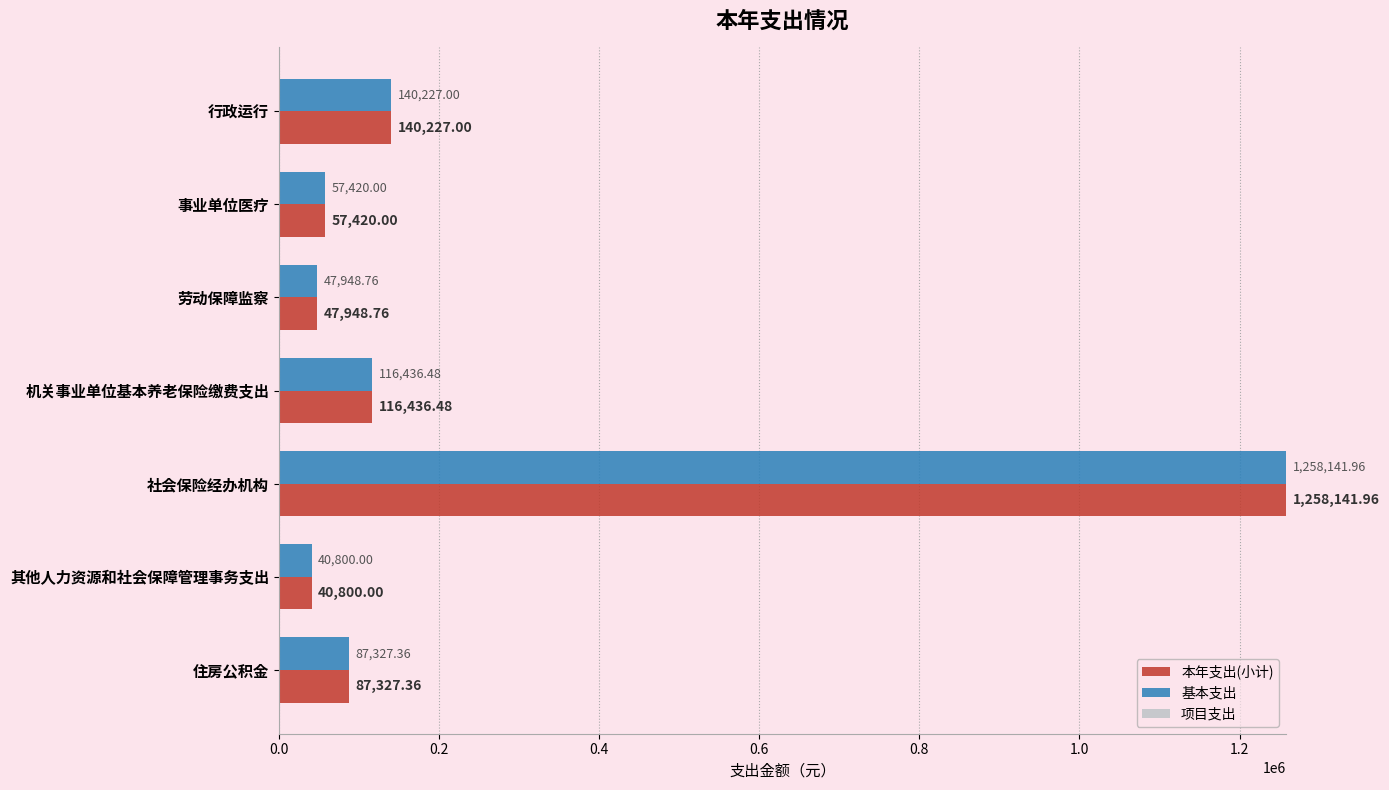

List the labels in order of 基本支出 value, smallest first.

其他人力资源和社会保障管理事务支出, 劳动保障监察, 事业单位医疗, 住房公积金, 机关事业单位基本养老保险缴费支出, 行政运行, 社会保险经办机构